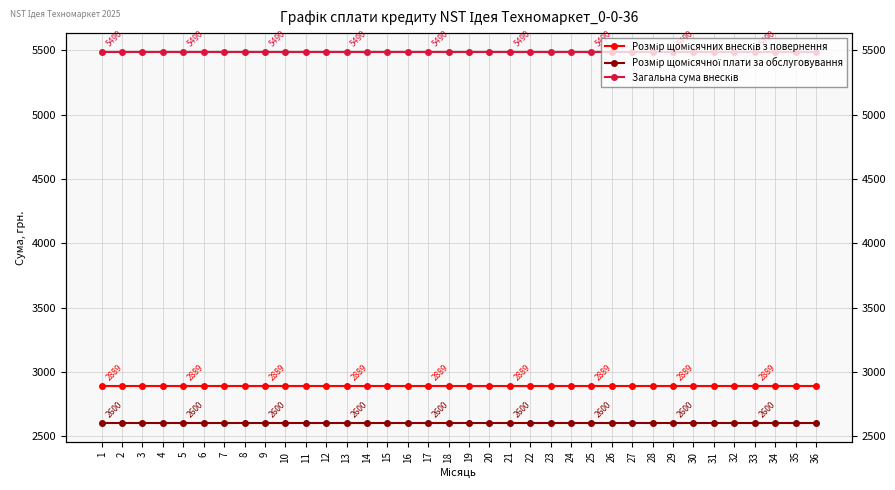

Does the chart display data point markers on the line(s)?

Yes